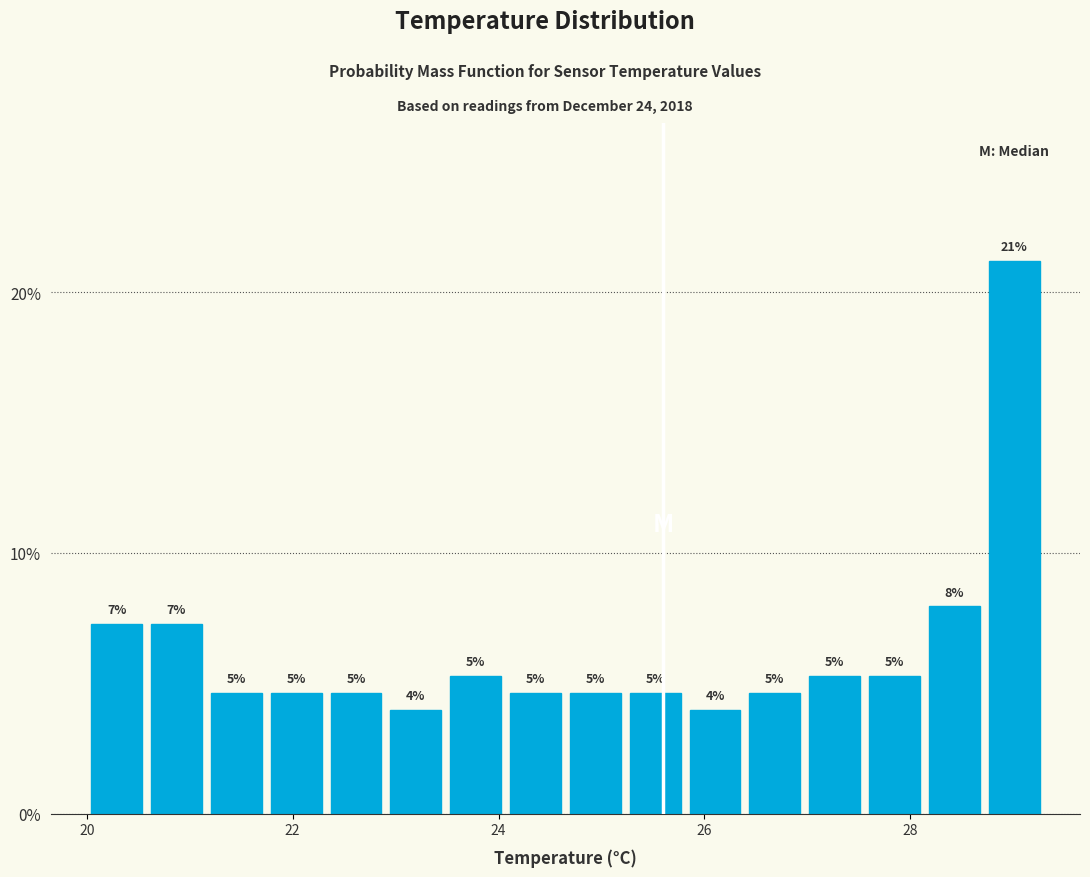

Around what value on the x-axis is the tallest bar? Give the approximate position of its centre, as read against the axis.

29.0